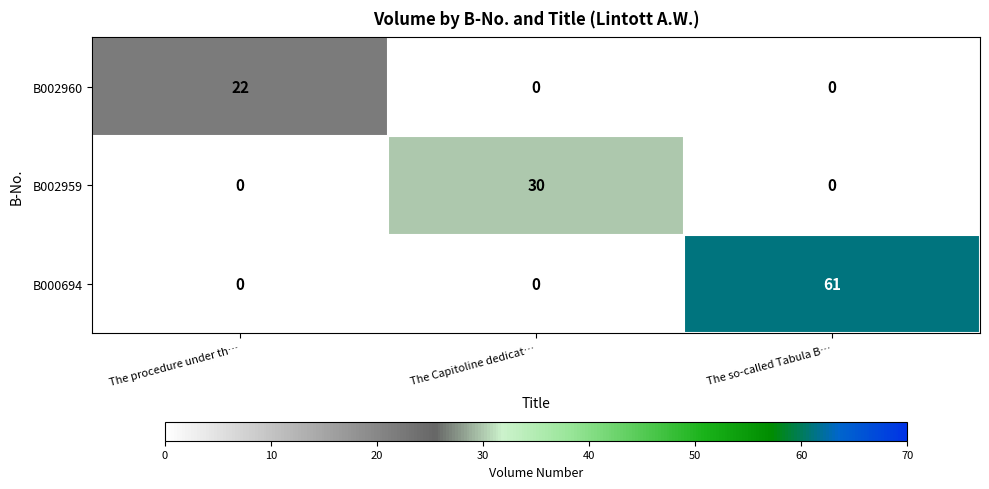

Which series has the largest total across all categories?

B000694